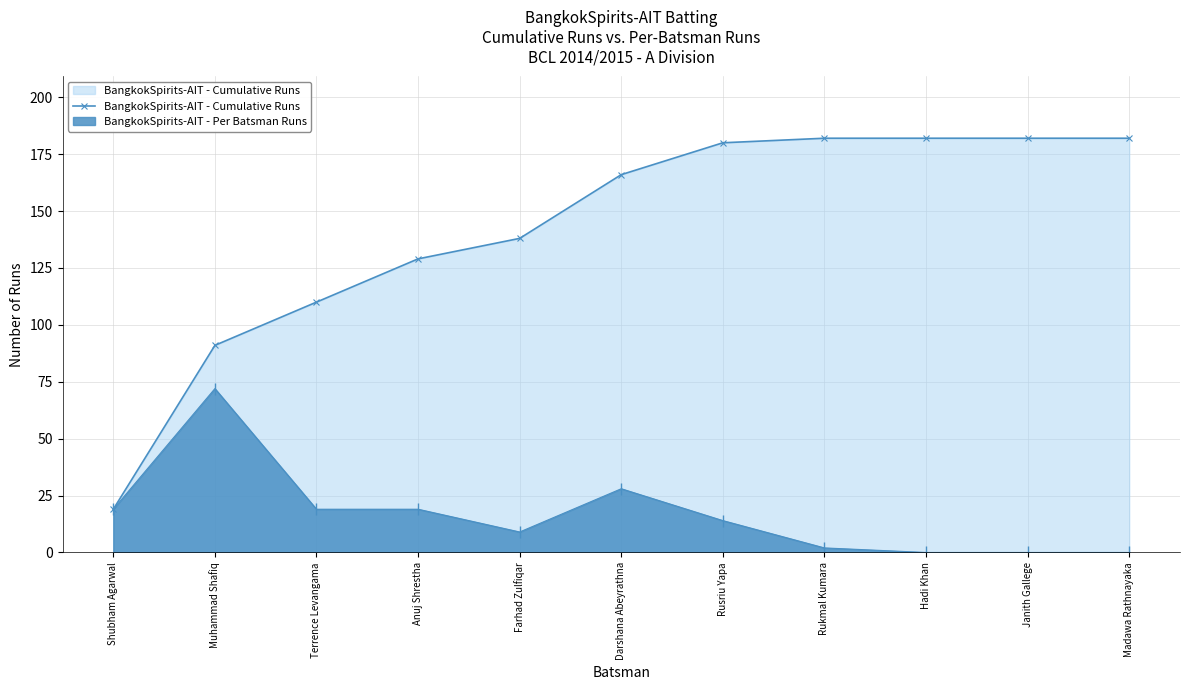

True or false: there are more than 2 points higher than both neighbors.

False